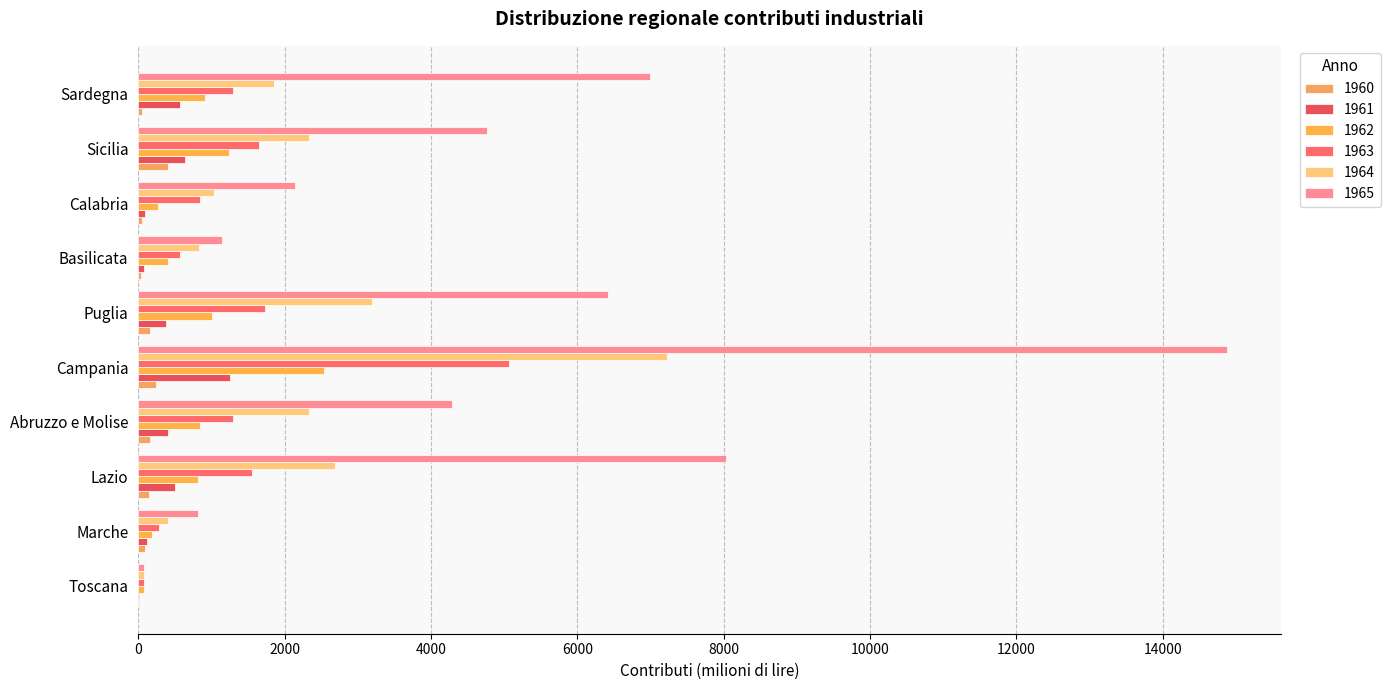

How many distinct data groups are displayed?

6